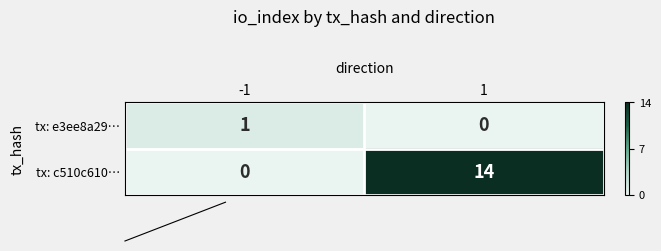

Which series has the largest total across all categories?

tx: c510c610…